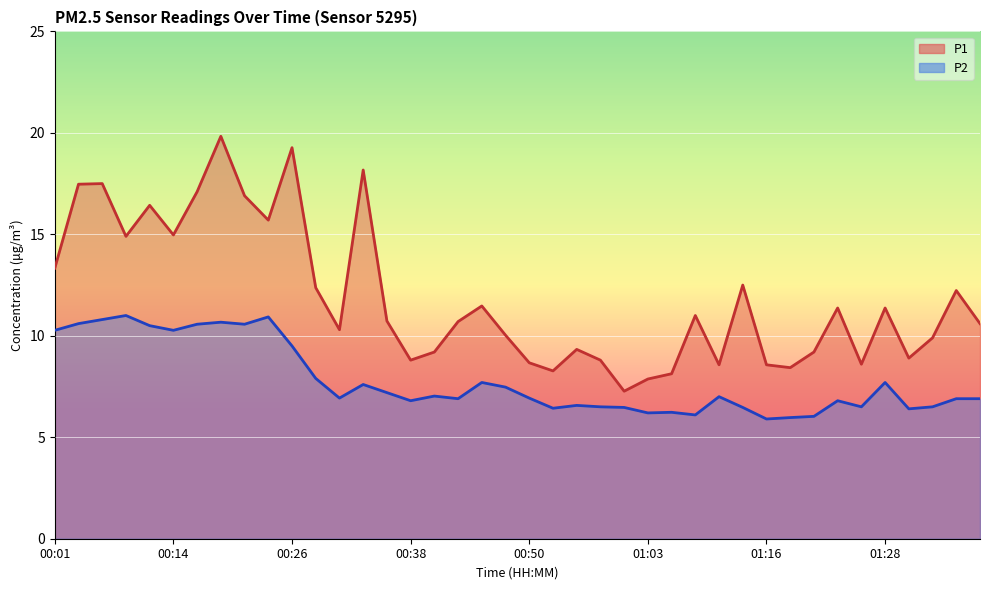

The value of P1 at 00:38 is 15.2. True or false?

False